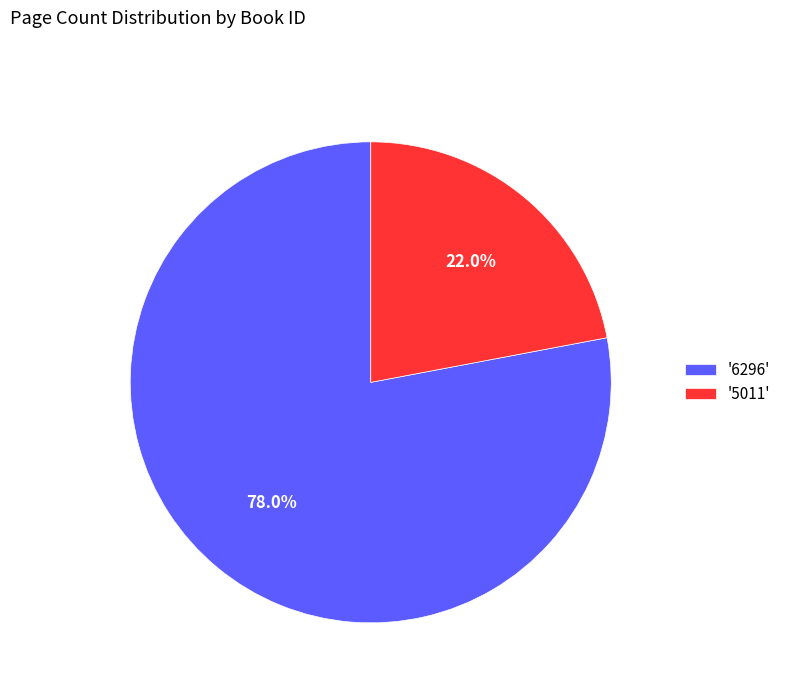

Rank the categories by value from highest to lowest.

'6296', '5011'